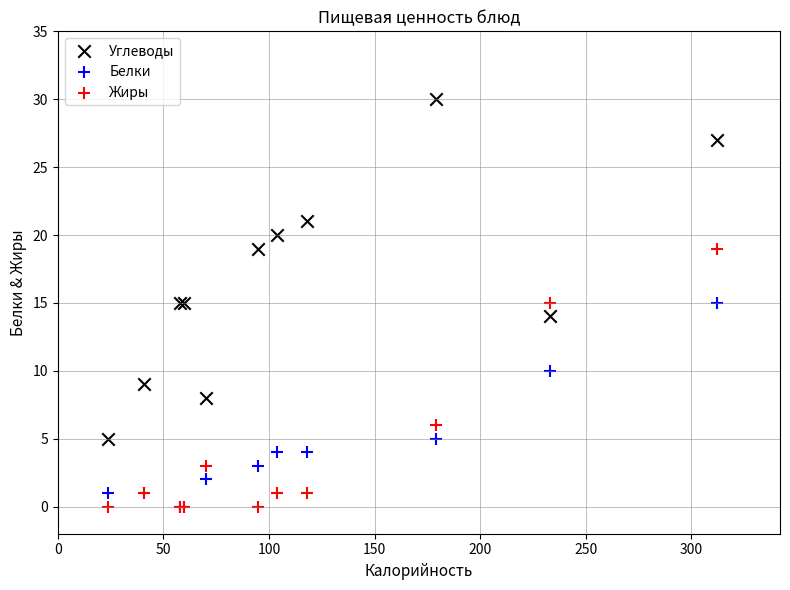

Which series contains the highest Y value?

Углеводы